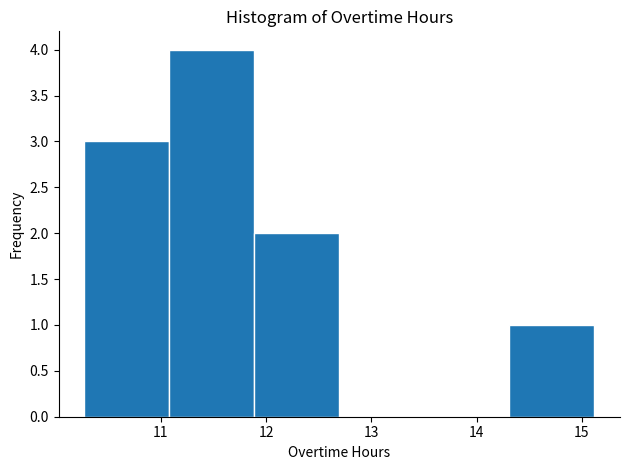

How tall is the bar that spans 11.9 to 12.7 on the x-axis? Neither the bar edges nor the heights are printed on the chart, so give them approximately, as read against the axes.

2